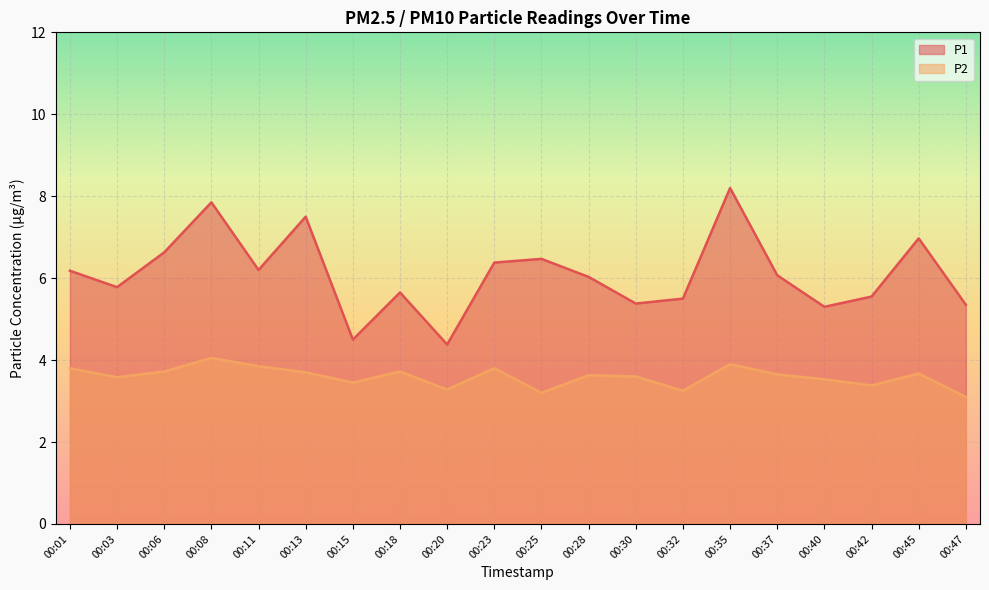

How many lines are shown in the chart?

2